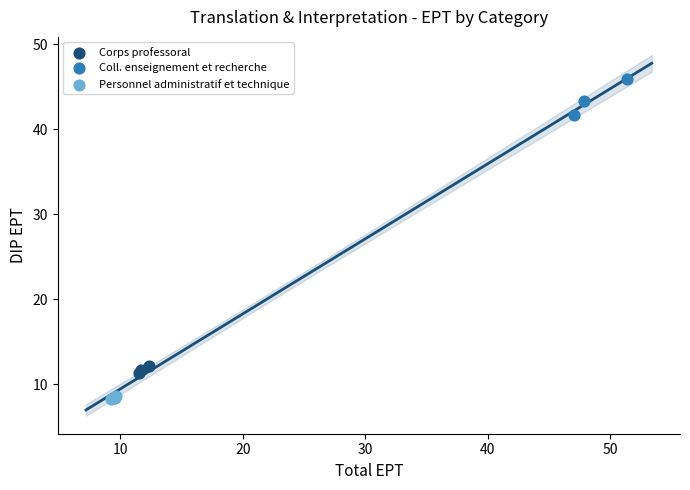

What are all the series names shown in the legend?

Corps professoral, Coll. enseignement et recherche, Personnel administratif et technique